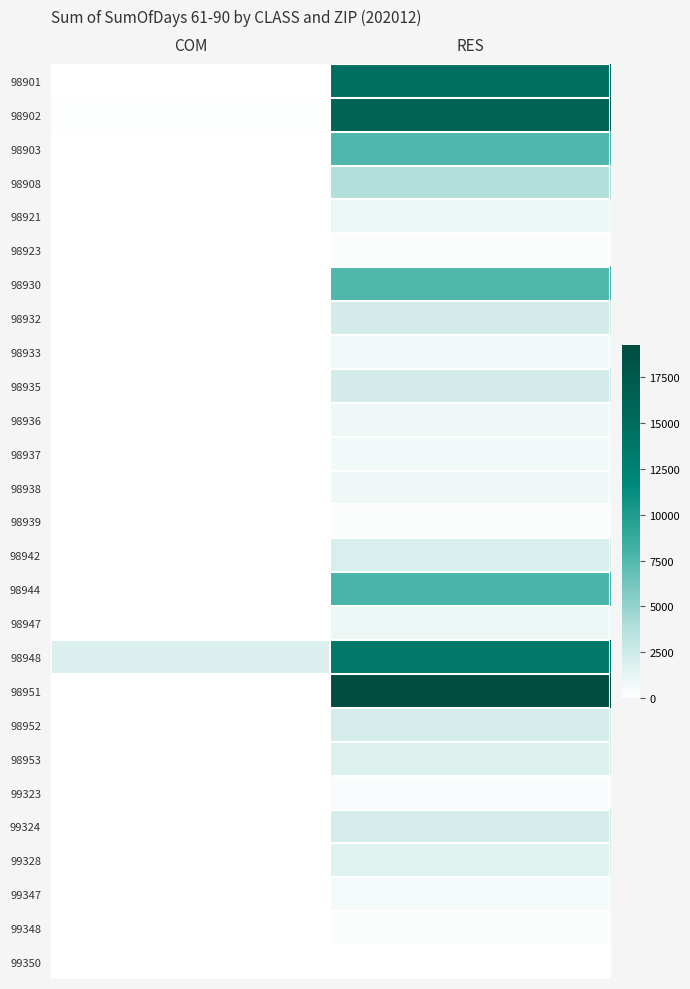

Reading right to left, extract all data points from this chart.

98901: RES=14739.8	COM=33.3
98902: RES=16218.3	COM=80.2
98903: RES=7676.1	COM=0.0
98908: RES=3828.5	COM=50.2
98921: RES=1039.5	COM=0.0
98923: RES=218.3	COM=0.0
98930: RES=7564.4	COM=0.0
98932: RES=2209.4	COM=0.0
98933: RES=697.7	COM=0.0
98935: RES=2238.3	COM=0.0
98936: RES=769.3	COM=0.0
98937: RES=604.0	COM=0.0
98938: RES=756.6	COM=0.0
98939: RES=284.0	COM=0.0
98942: RES=1945.3	COM=0.0
98944: RES=7898.4	COM=0.0
98947: RES=955.9	COM=0.0
98948: RES=13498.7	COM=1812.9
98951: RES=19277.7	COM=30.5
98952: RES=2135.0	COM=16.3
98953: RES=1787.4	COM=0.0
99323: RES=341.1	COM=0.0
99324: RES=2117.9	COM=0.0
99328: RES=1525.8	COM=0.0
99347: RES=576.5	COM=0.0
99348: RES=292.6	COM=0.0
99350: RES=3.7	COM=0.0